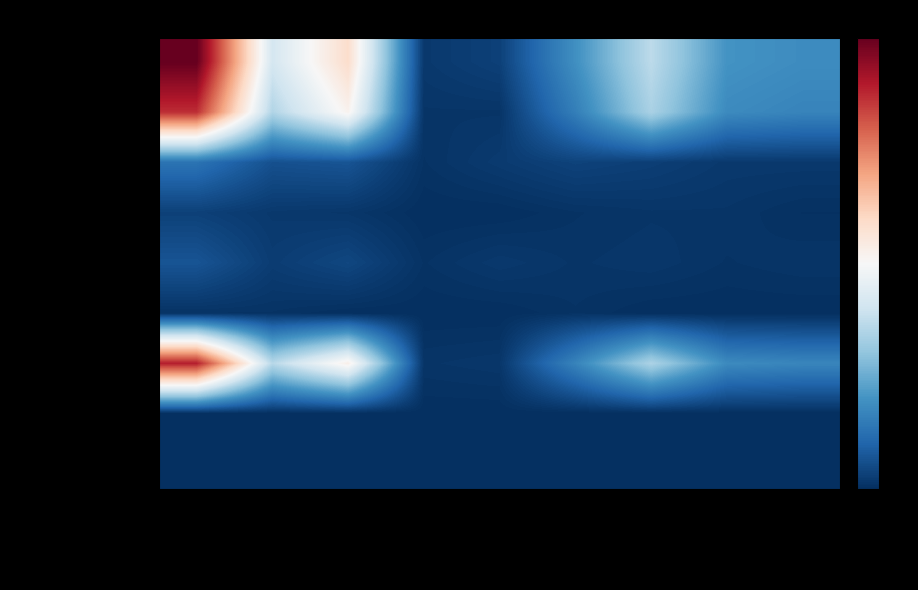

Reading left to right, transcribe all the data shown in this chart.

Gesamttotal: Total=1.0	Frauen (Total)=0.4	Männer (Total)=0.6	Frauen (L)=0.0	Männer (L)=0.0	Frauen (B)=0.2	Männer (B)=0.4	Frauen (C)=0.2	Männer (C)=0.2
EU / EFTA: Total=0.9	Frauen (Total)=0.4	Männer (Total)=0.5	Frauen (L)=0.0	Männer (L)=0.0	Frauen (B)=0.2	Männer (B)=0.3	Frauen (C)=0.2	Männer (C)=0.2
Drittstaaten: Total=0.1	Frauen (Total)=0.1	Männer (Total)=0.1	Frauen (L)=0.0	Männer (L)=0.0	Frauen (B)=0.0	Männer (B)=0.0	Frauen (C)=0.0	Männer (C)=0.0
Afrika: Total=0.0	Frauen (Total)=0.0	Männer (Total)=0.0	Frauen (L)=0.0	Männer (L)=0.0	Frauen (B)=0.0	Männer (B)=0.0	Frauen (C)=0.0	Männer (C)=0.0
Amerika: Total=0.1	Frauen (Total)=0.0	Männer (Total)=0.0	Frauen (L)=0.0	Männer (L)=0.0	Frauen (B)=0.0	Männer (B)=0.0	Frauen (C)=0.0	Männer (C)=0.0
Asien: Total=0.0	Frauen (Total)=0.0	Männer (Total)=0.0	Frauen (L)=0.0	Männer (L)=0.0	Frauen (B)=0.0	Männer (B)=0.0	Frauen (C)=0.0	Männer (C)=0.0
Europa: Total=0.9	Frauen (Total)=0.4	Männer (Total)=0.5	Frauen (L)=0.0	Männer (L)=0.0	Frauen (B)=0.2	Männer (B)=0.3	Frauen (C)=0.2	Männer (C)=0.2
Ozeanien: Total=0.0	Frauen (Total)=0.0	Männer (Total)=0.0	Frauen (L)=0.0	Männer (L)=0.0	Frauen (B)=0.0	Männer (B)=0.0	Frauen (C)=0.0	Männer (C)=0.0
Herkunft unbekannt: Total=0.0	Frauen (Total)=0.0	Männer (Total)=0.0	Frauen (L)=0.0	Männer (L)=0.0	Frauen (B)=0.0	Männer (B)=0.0	Frauen (C)=0.0	Männer (C)=0.0